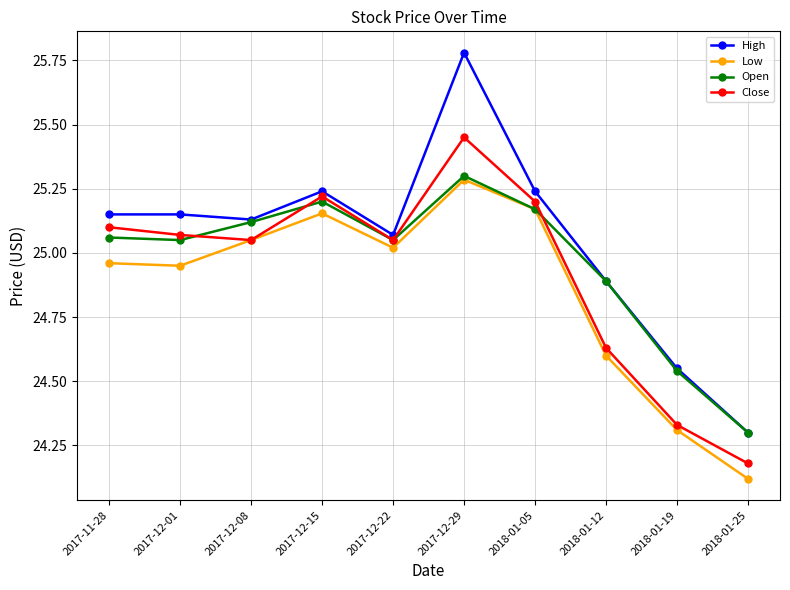

Where does the High series first go above 25?

2017-11-28